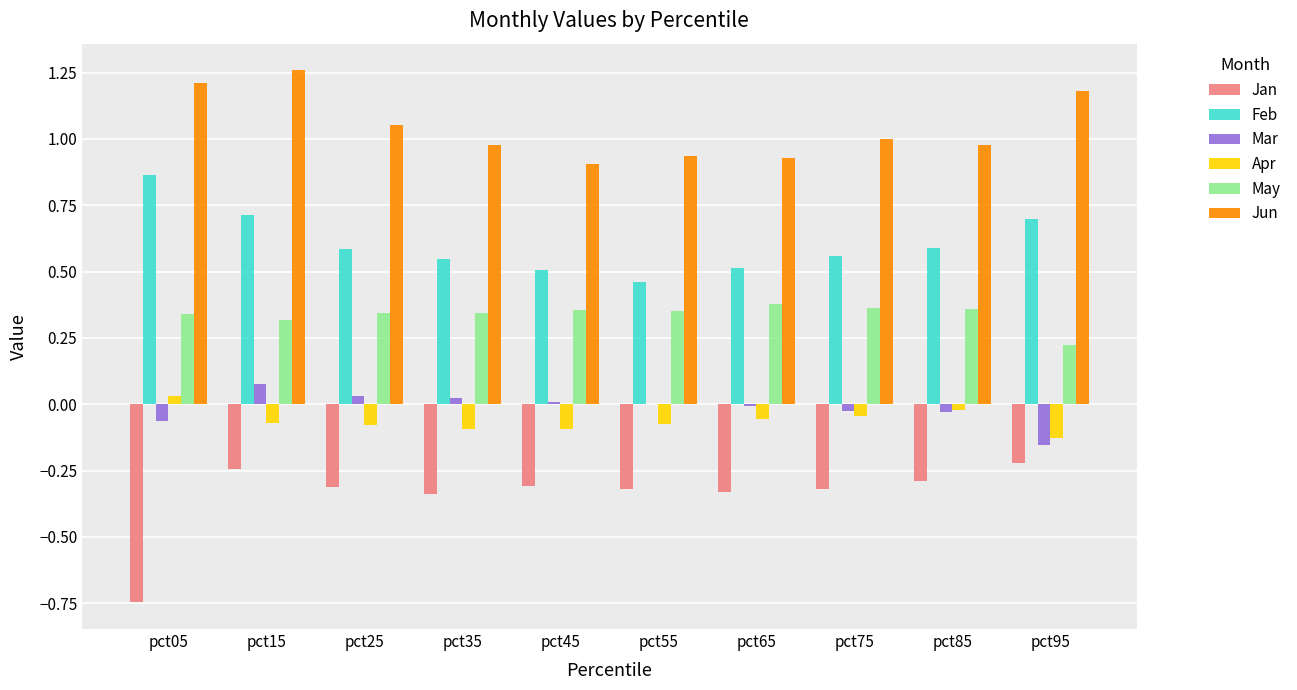

What is the total value across all series at pct95?

1.6